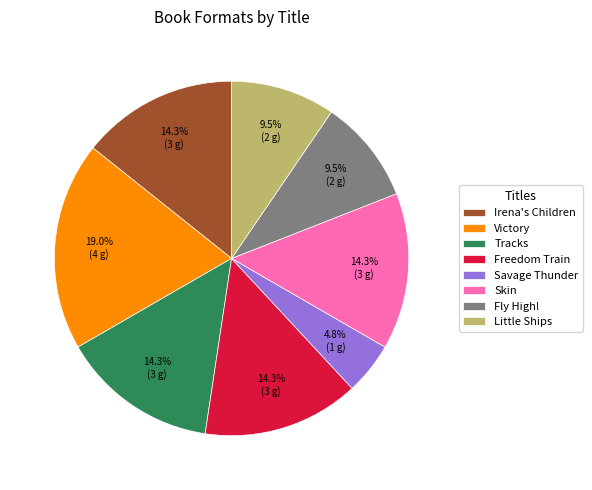

How much of the chart is everything except Little Ships?

90.5%